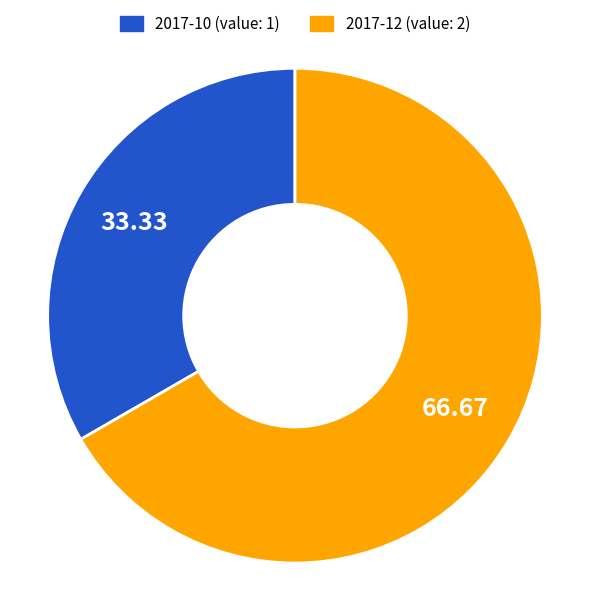

Does any single category account for the majority?

Yes